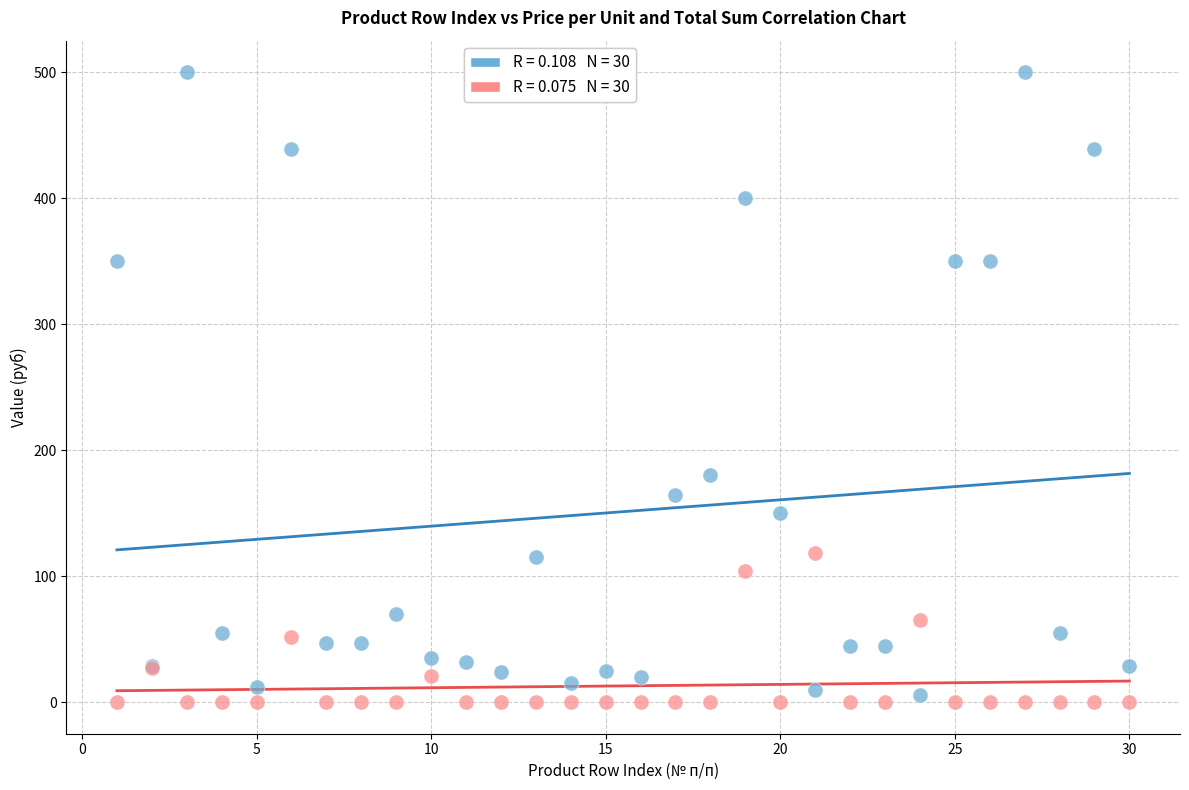

Across all series, what Y value is closest to 250?

180.0